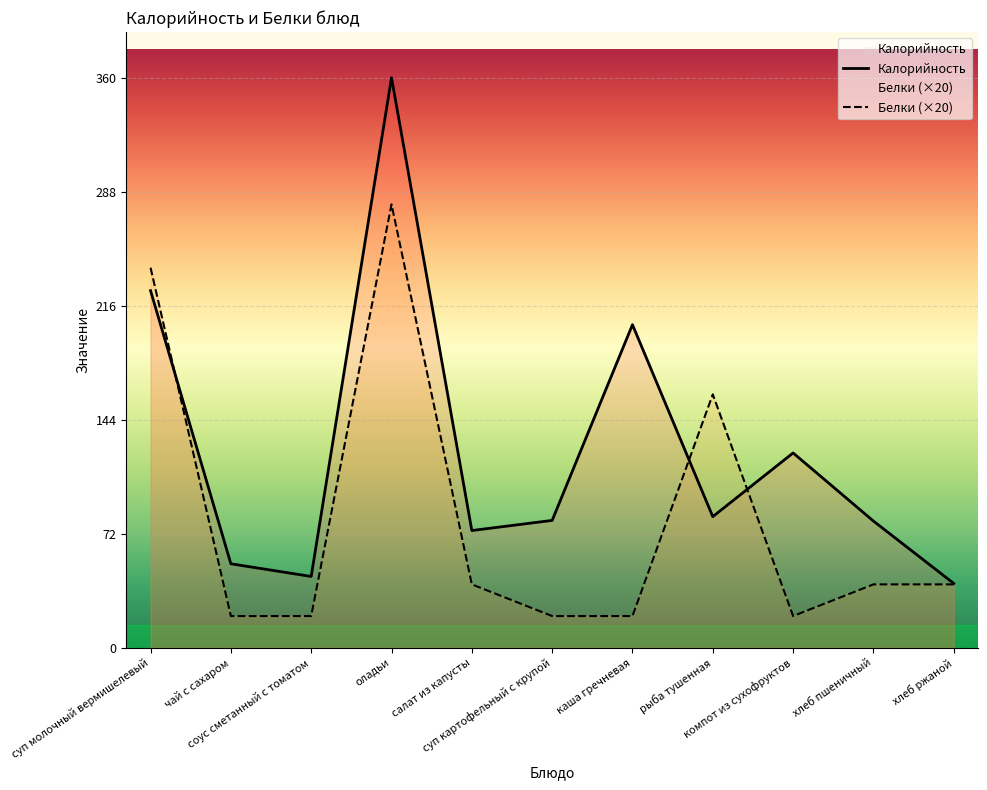

What is the label of the 3rd point from the left?

соус сметанный с томатом